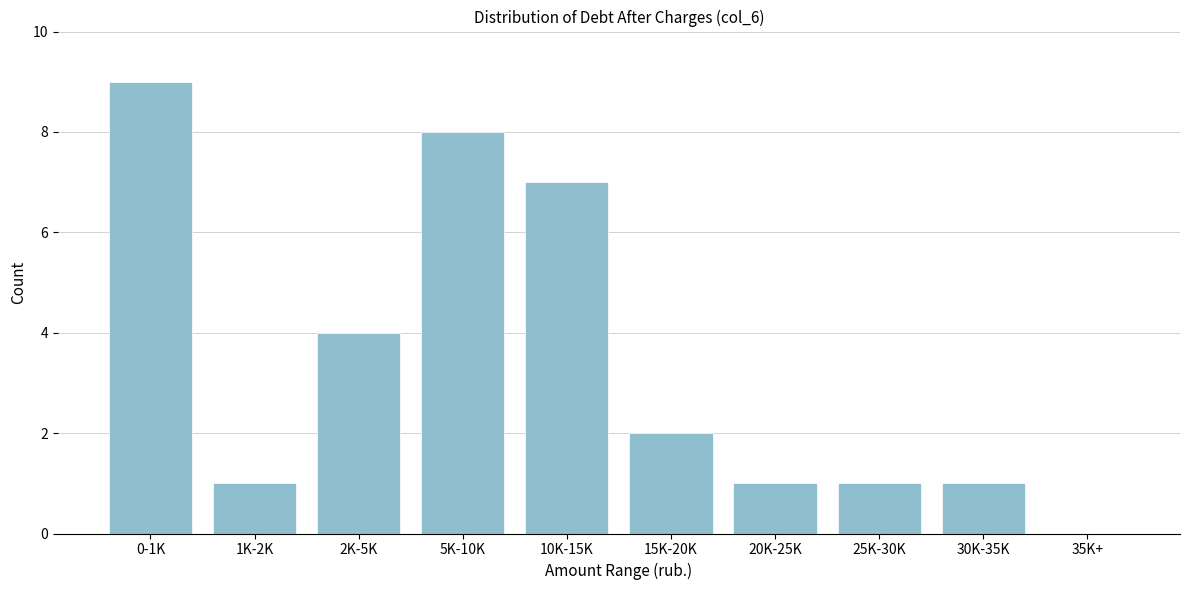

Reading left to right, what are all the values shown in this chart?

0-1K=9	1K-2K=1	2K-5K=4	5K-10K=8	10K-15K=7	15K-20K=2	20K-25K=1	25K-30K=1	30K-35K=1	35K+=0